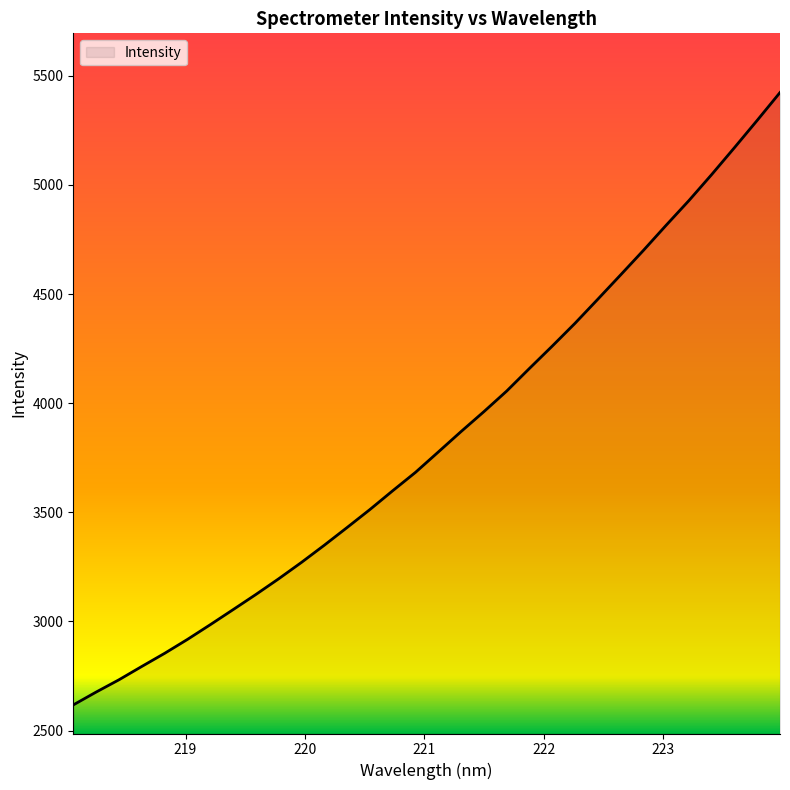

What is the greatest value displayed?

5423.0